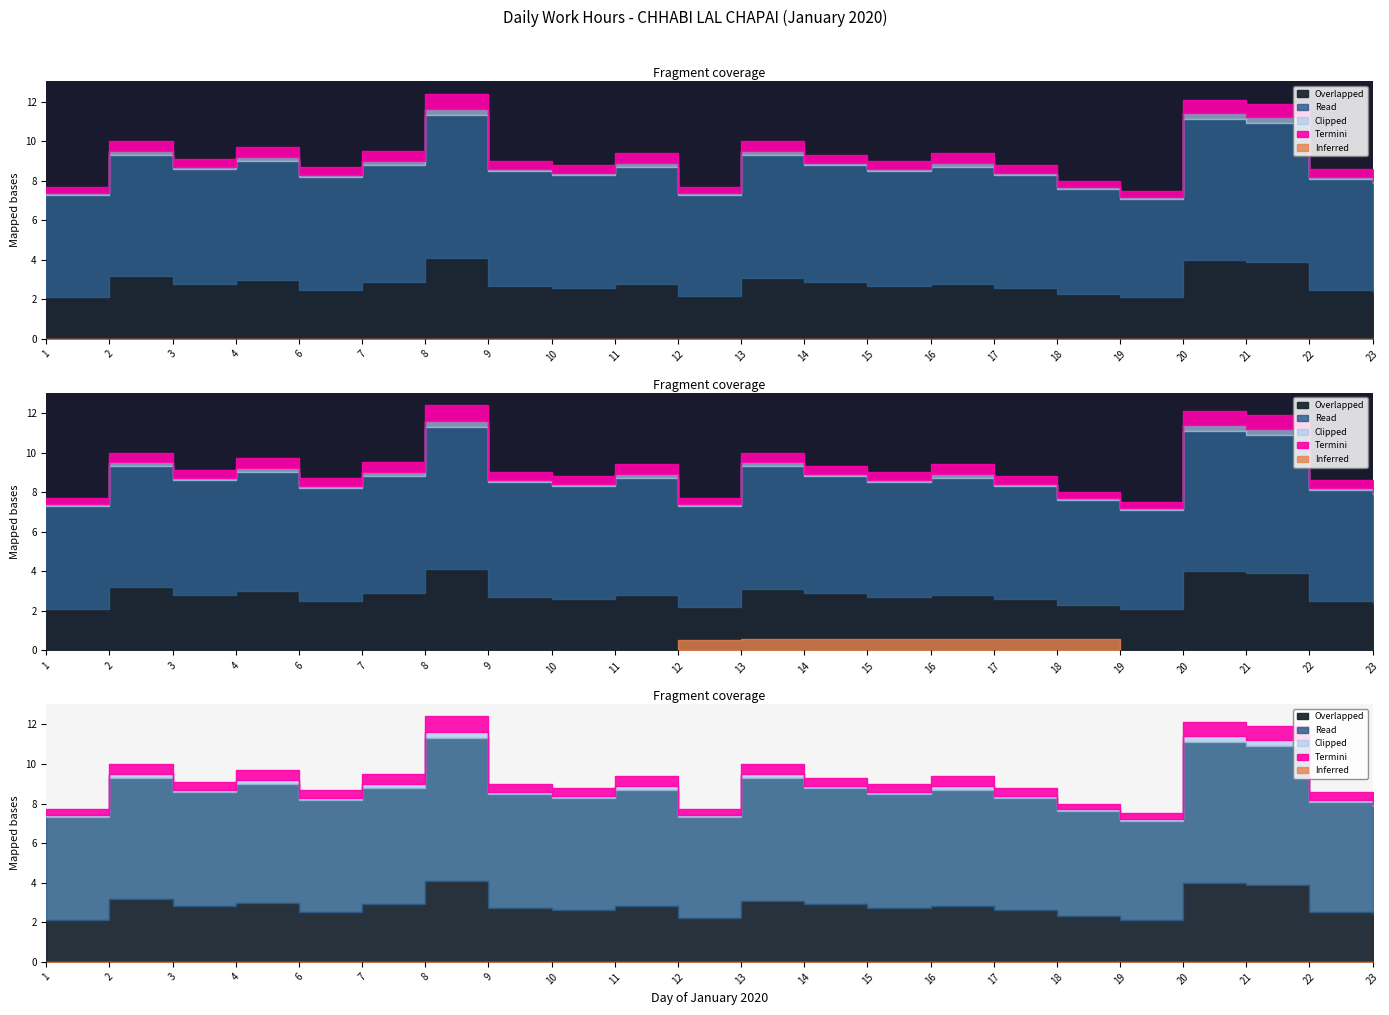

At which label is Termini closest to 0?

1